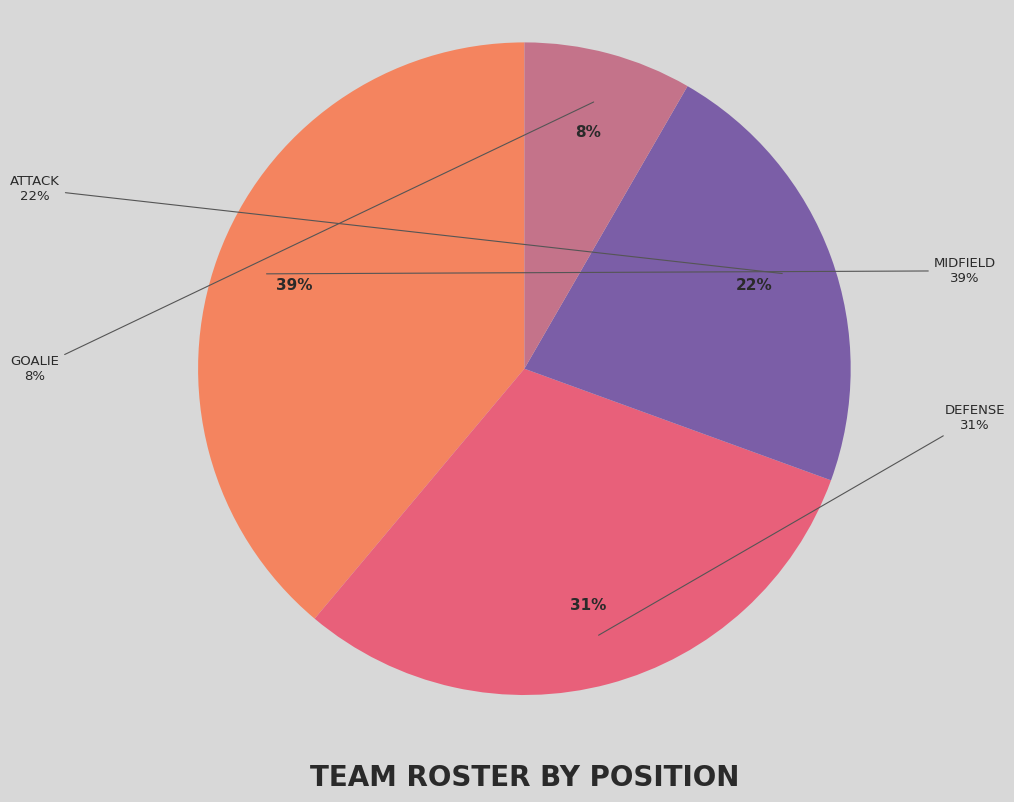

True or false: Midfield accounts for 45% of the total.

False